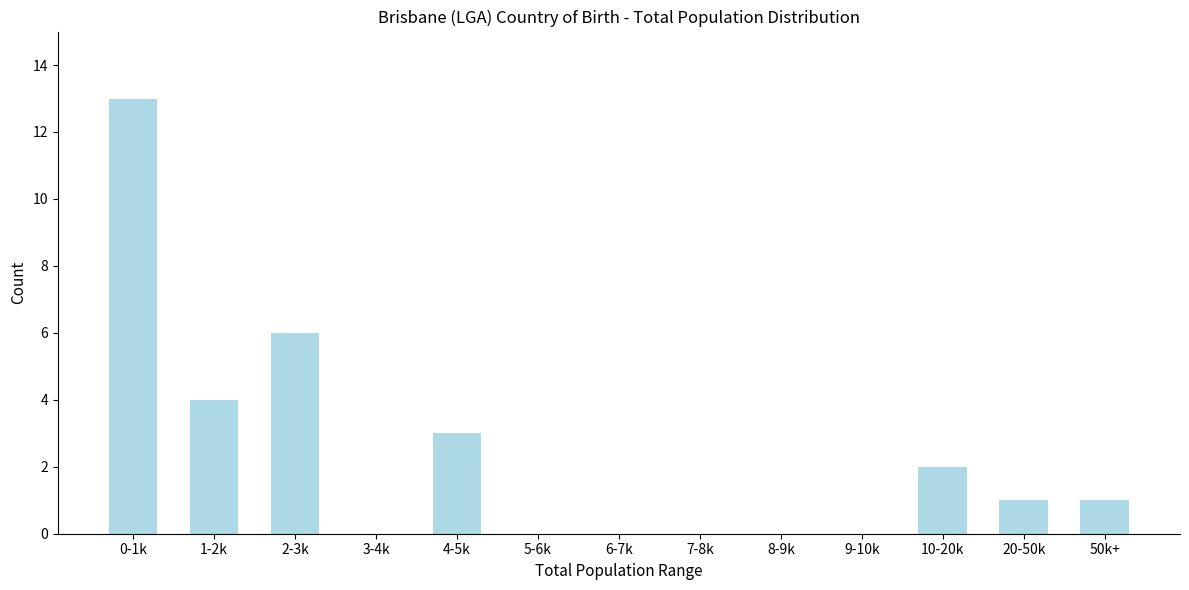

Reading left to right, list all the values displayed in this chart.

0-1k=13	1-2k=4	2-3k=6	3-4k=0	4-5k=3	5-6k=0	6-7k=0	7-8k=0	8-9k=0	9-10k=0	10-20k=2	20-50k=1	50k+=1